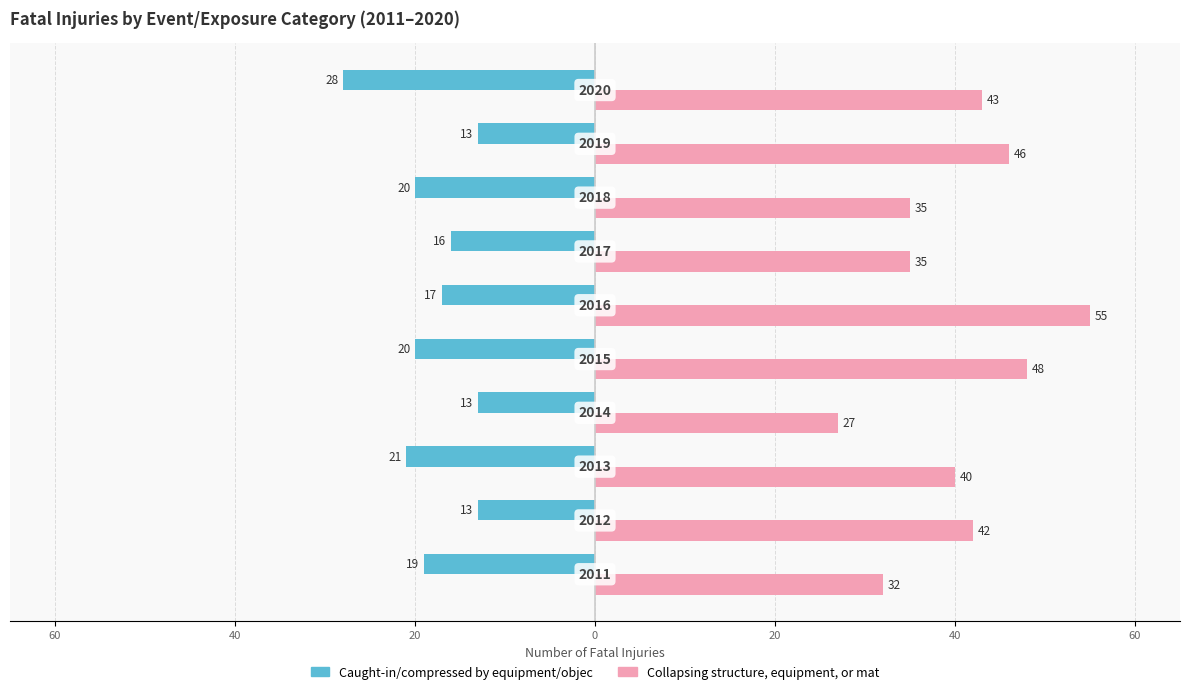

Which series has the largest range (max minus min)?

Collapsing structure, equipment, or mat